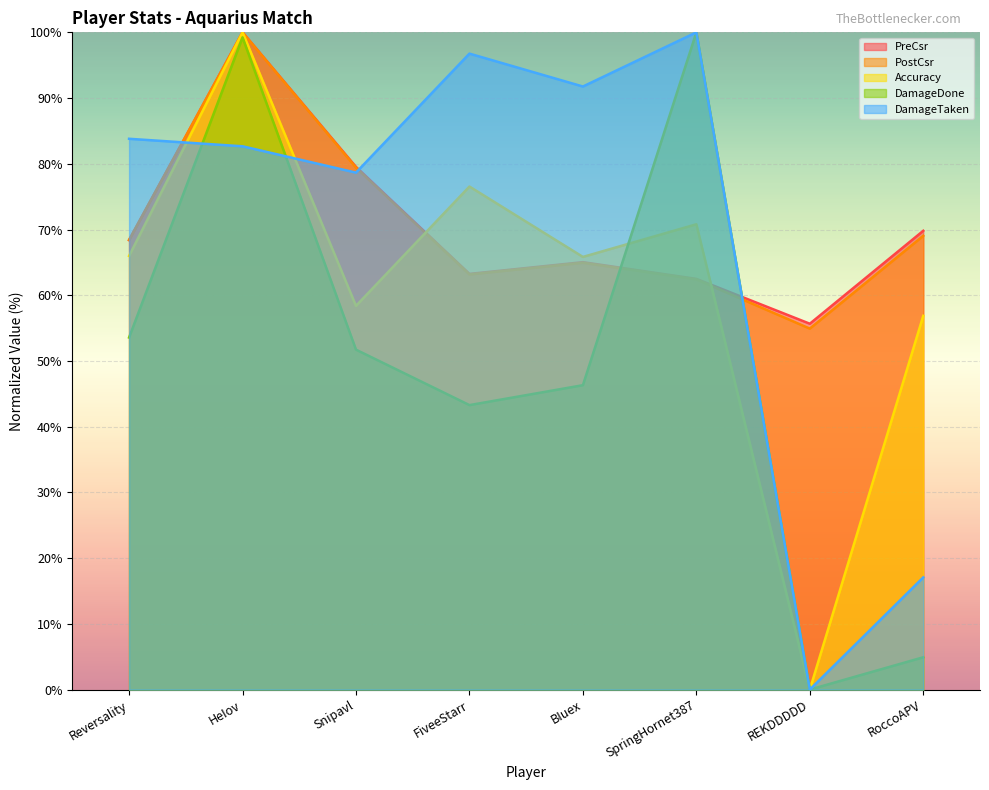

The value of DamageTaken at REKDDDDD is 0.0. True or false?

True